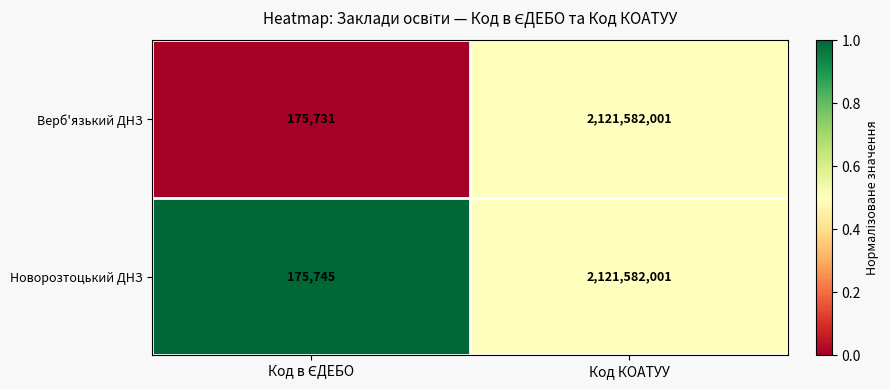

Reading left to right, extract all data points from this chart.

Верб'язький ДНЗ: 175731	2121582001
Новорозтоцький ДНЗ: 175745	2121582001